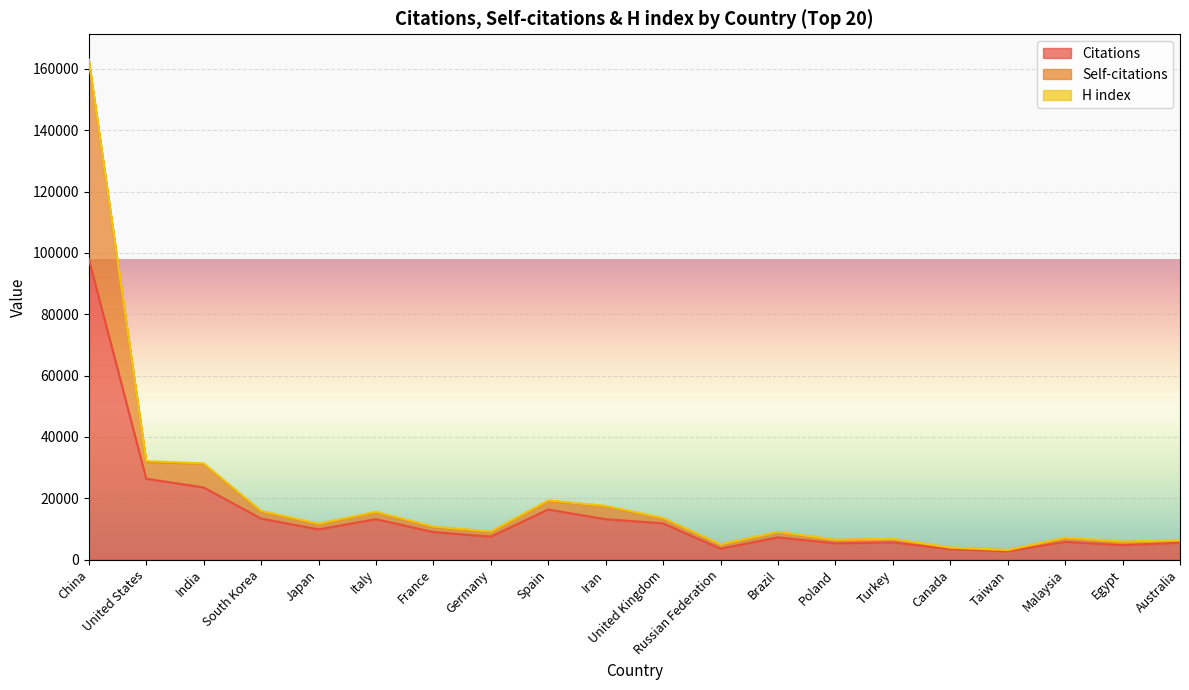

The value of Self-citations at Egypt is 10369. True or false?

False